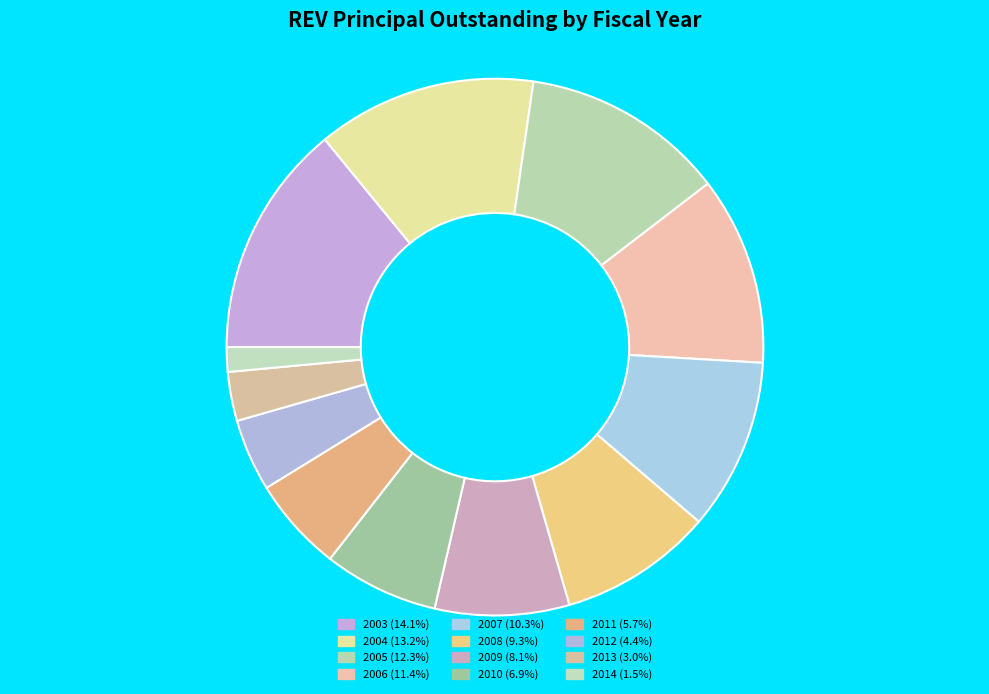

Is 2008 the majority of the pie?

No